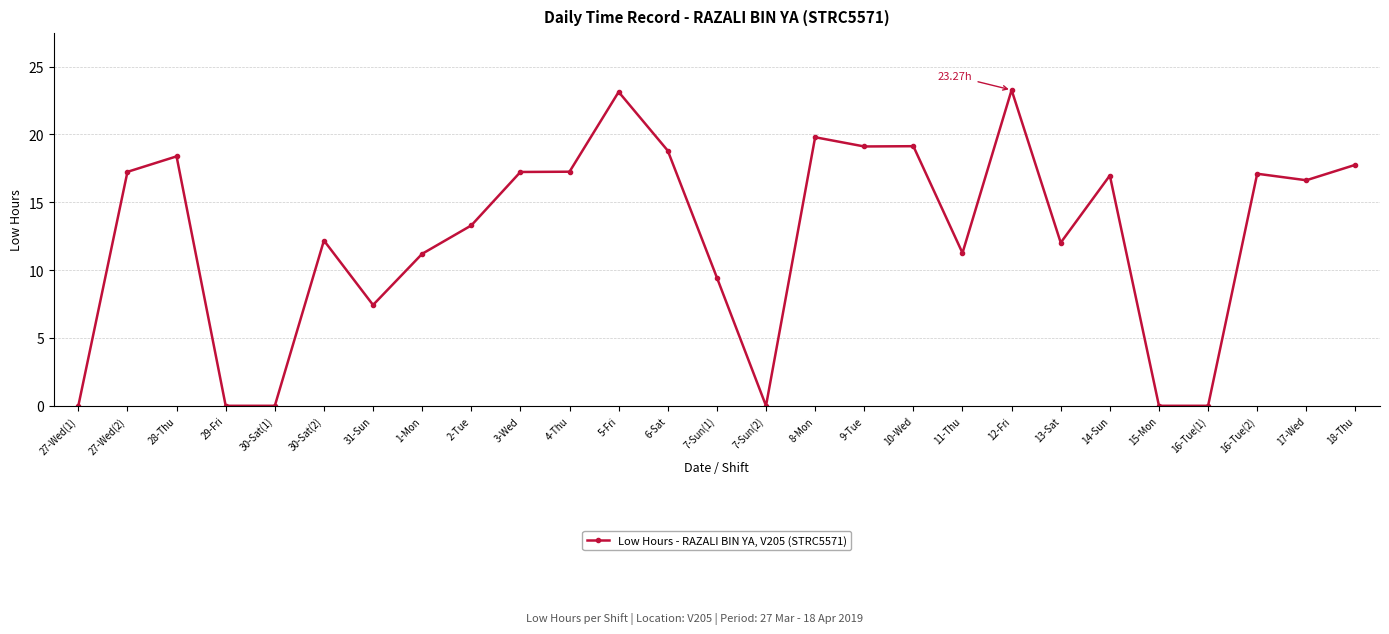

What is the difference between the values at 15-Mon and 28-Thu?

18.4